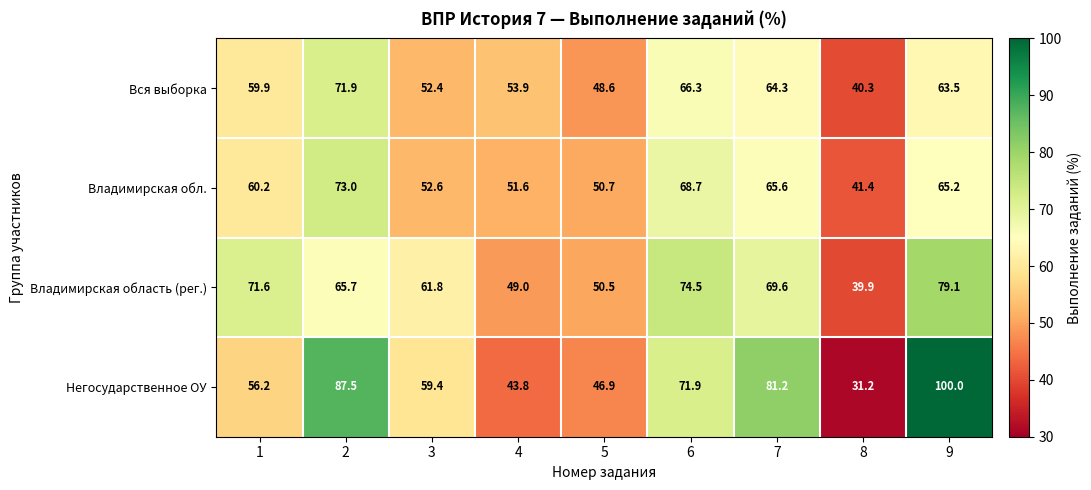

True or false: Вся выборка has a value of 66.3 at 6.

True